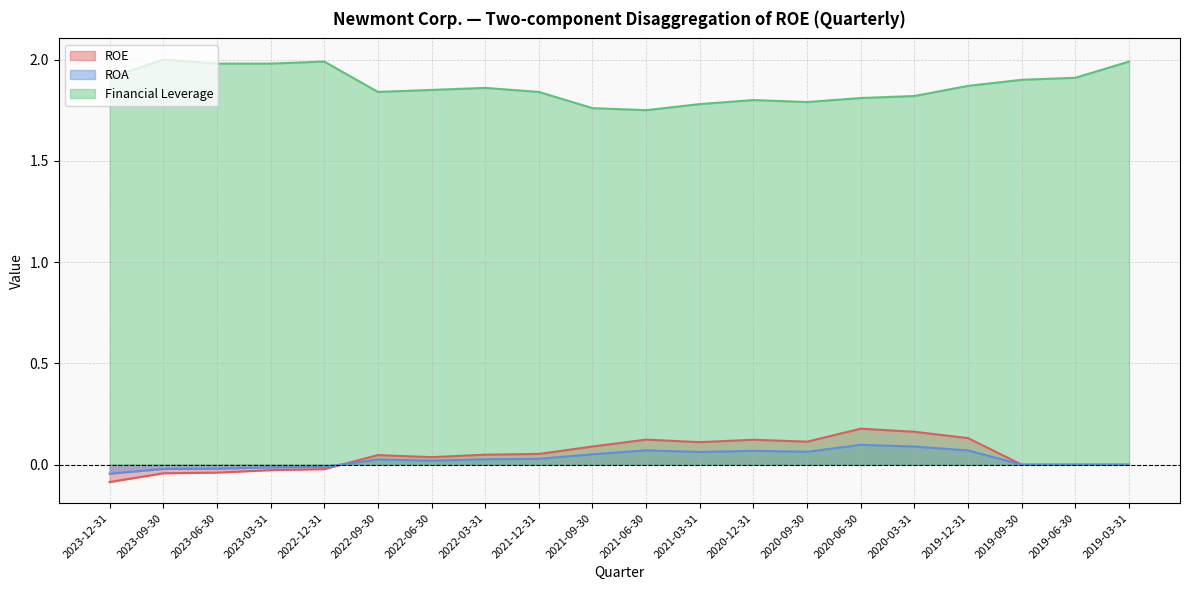

Which series ends up on top after the final intersection of ROA and ROE?

ROE